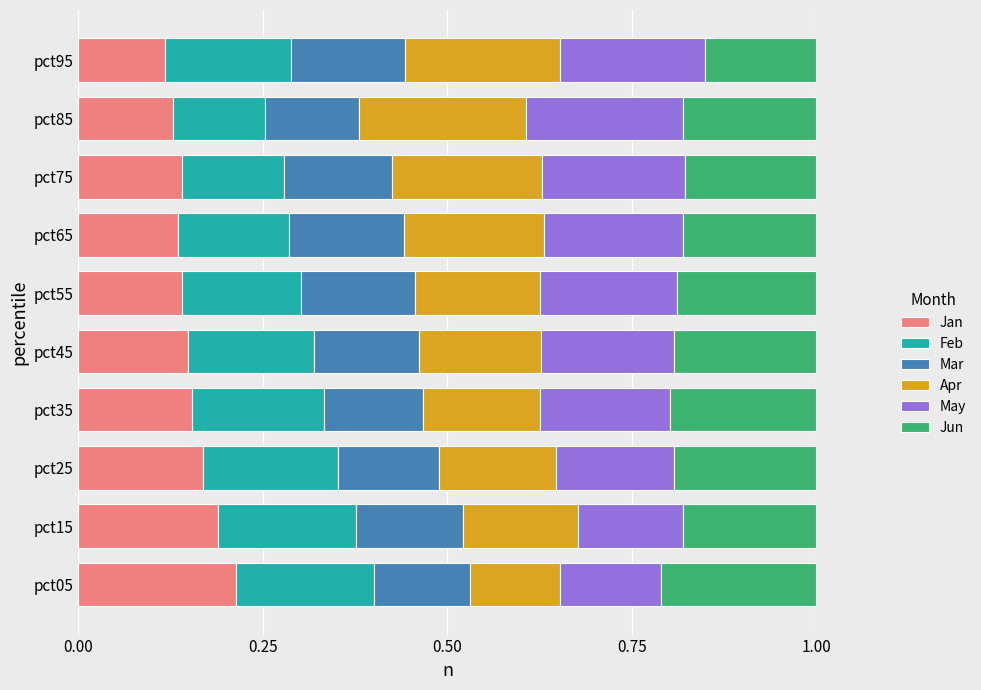

What is the total value across all series at pct35?

1.0